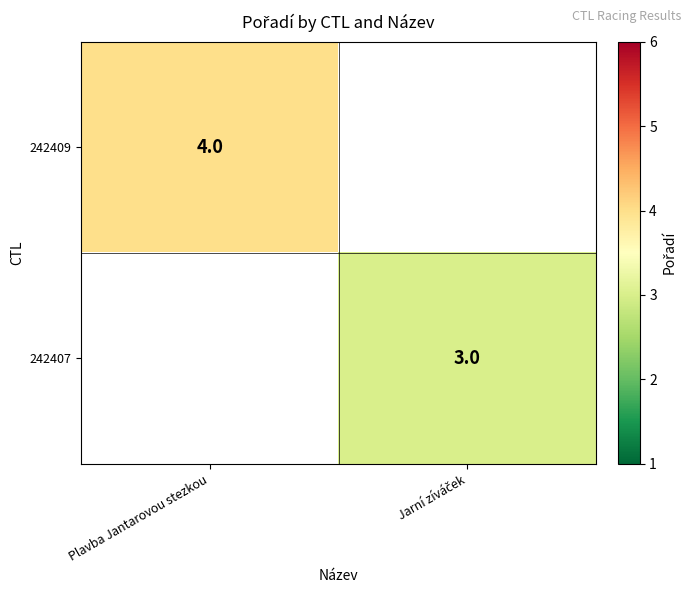

The value of 242409 at Plavba Jantarovou stezkou is 6.7. True or false?

False